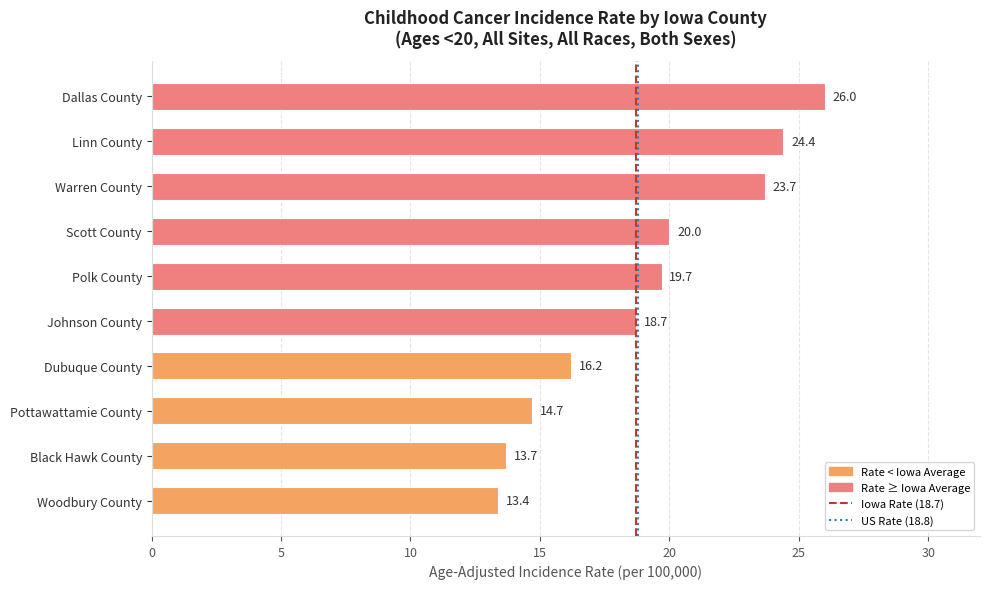

What position from the top is Warren County?

3